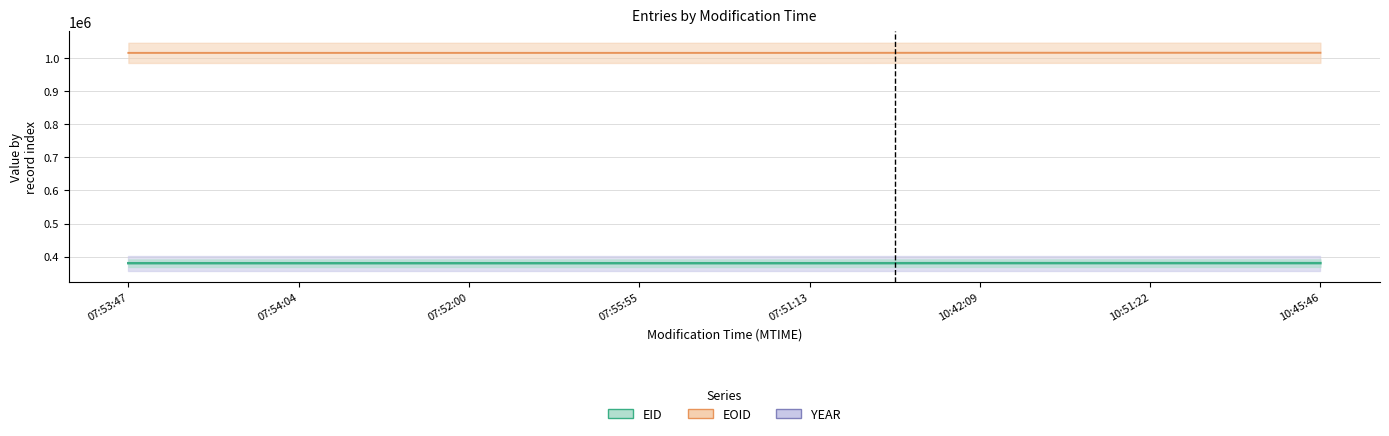

How many data points does each series have?

8